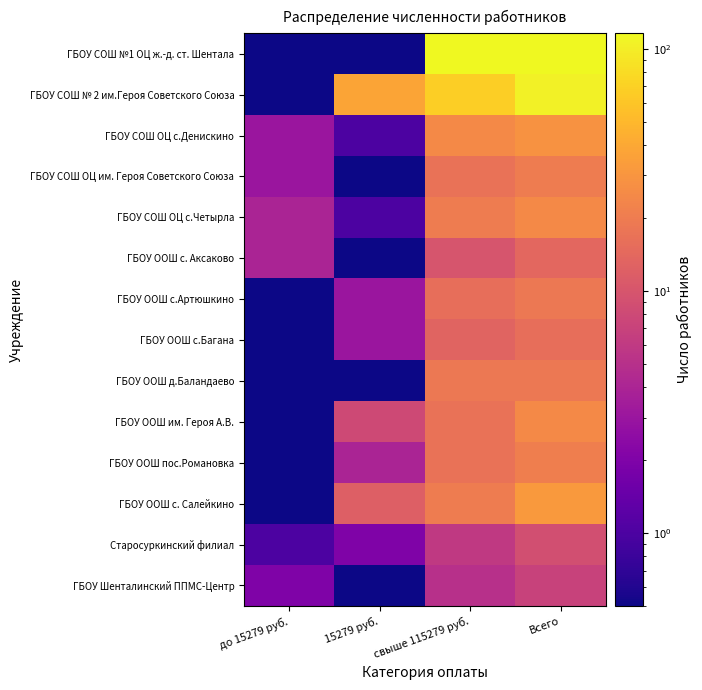

Reading left to right, what are all the values shown in this chart?

ГБОУ СОШ №1 ОЦ ж.-д. ст. Шентала: до 15279 руб.=0.5	15279 руб.=0.5	свыше 115279 руб.=116.0	Всего=116.0
ГБОУ СОШ № 2 им.Героя Советского Союза: до 15279 руб.=0.5	15279 руб.=38.0	свыше 115279 руб.=67.0	Всего=105.0
ГБОУ СОШ ОЦ с.Денискино: до 15279 руб.=3.0	15279 руб.=1.0	свыше 115279 руб.=25.0	Всего=29.0
ГБОУ СОШ ОЦ им. Героя Советского Союза: до 15279 руб.=3.0	15279 руб.=0.5	свыше 115279 руб.=17.0	Всего=20.0
ГБОУ СОШ ОЦ с.Четырла: до 15279 руб.=4.0	15279 руб.=1.0	свыше 115279 руб.=20.0	Всего=25.0
ГБОУ ООШ с. Аксаково: до 15279 руб.=4.0	15279 руб.=0.5	свыше 115279 руб.=10.0	Всего=14.0
ГБОУ ООШ с.Артюшкино: до 15279 руб.=0.5	15279 руб.=3.0	свыше 115279 руб.=16.0	Всего=19.0
ГБОУ ООШ с.Багана: до 15279 руб.=0.5	15279 руб.=3.0	свыше 115279 руб.=13.0	Всего=16.0
ГБОУ ООШ д.Баландаево: до 15279 руб.=0.5	15279 руб.=0.5	свыше 115279 руб.=19.0	Всего=19.0
ГБОУ ООШ им. Героя А.В.: до 15279 руб.=0.5	15279 руб.=8.0	свыше 115279 руб.=17.0	Всего=25.0
ГБОУ ООШ пос.Романовка: до 15279 руб.=0.5	15279 руб.=4.0	свыше 115279 руб.=17.0	Всего=21.0
ГБОУ ООШ с. Салейкино: до 15279 руб.=0.5	15279 руб.=12.0	свыше 115279 руб.=20.0	Всего=32.0
Старосуркинский филиал: до 15279 руб.=1.0	15279 руб.=2.0	свыше 115279 руб.=6.0	Всего=9.0
ГБОУ Шенталинский ППМС-Центр: до 15279 руб.=2.0	15279 руб.=0.5	свыше 115279 руб.=5.0	Всего=7.0